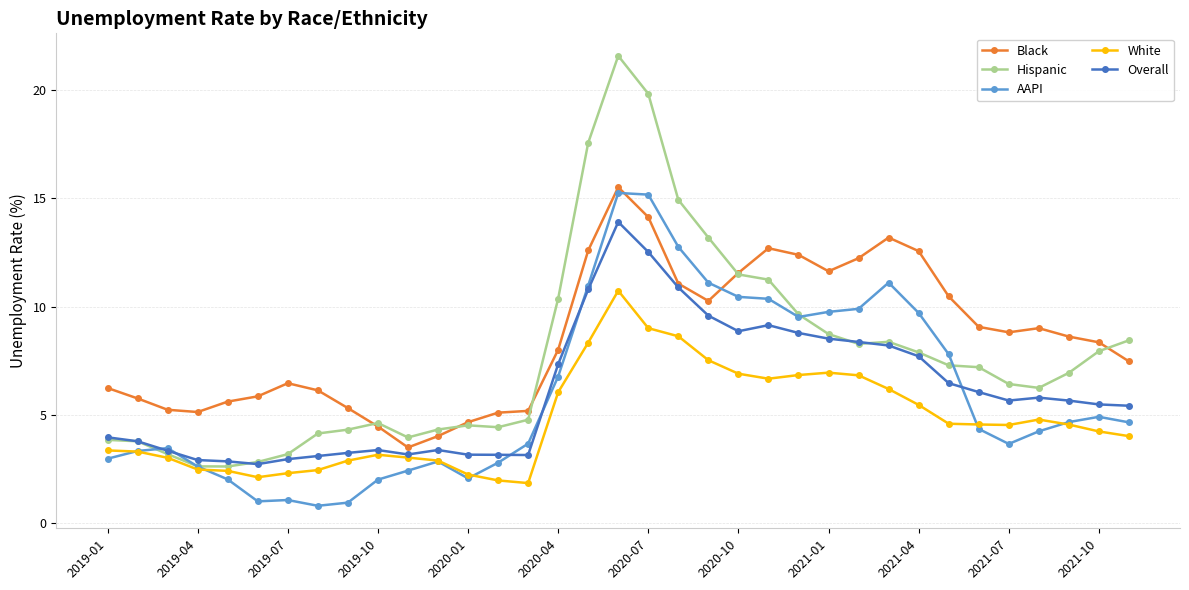

True or false: Black and White cross at least once.

False